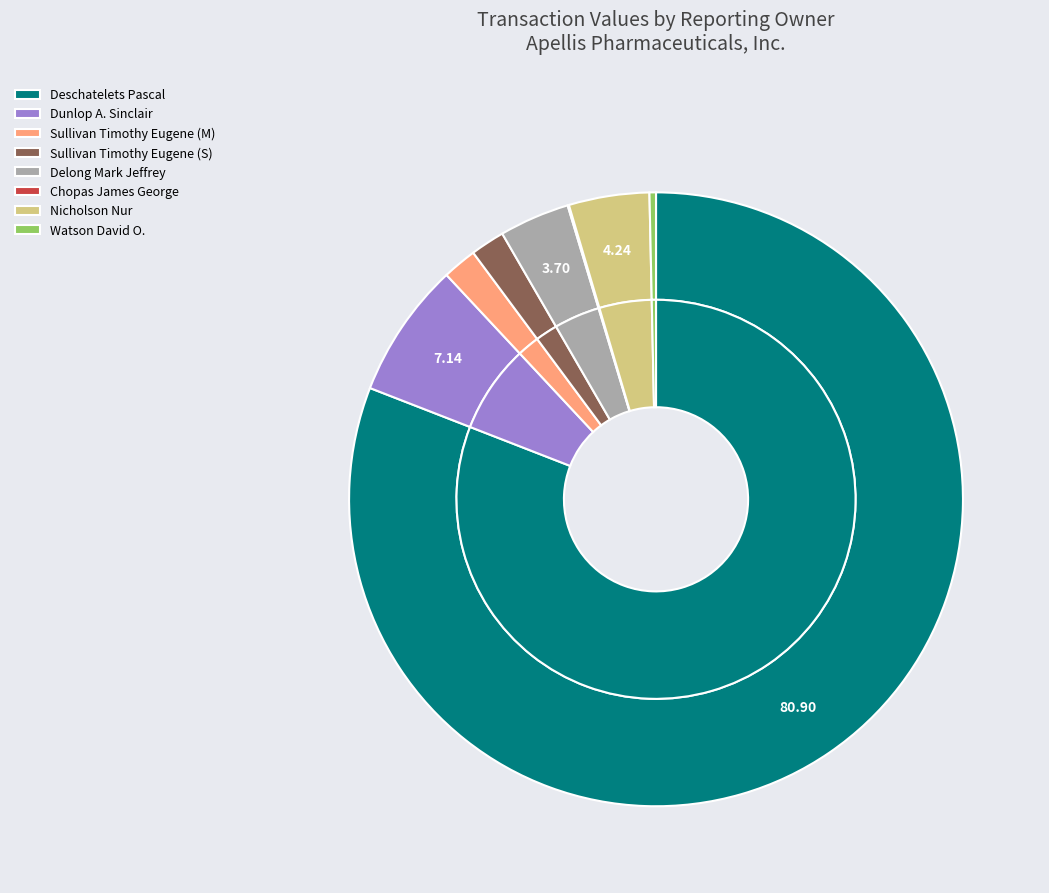

The Sullivan Timothy Eugene (S) slice represents 2% of the pie. True or false?

True